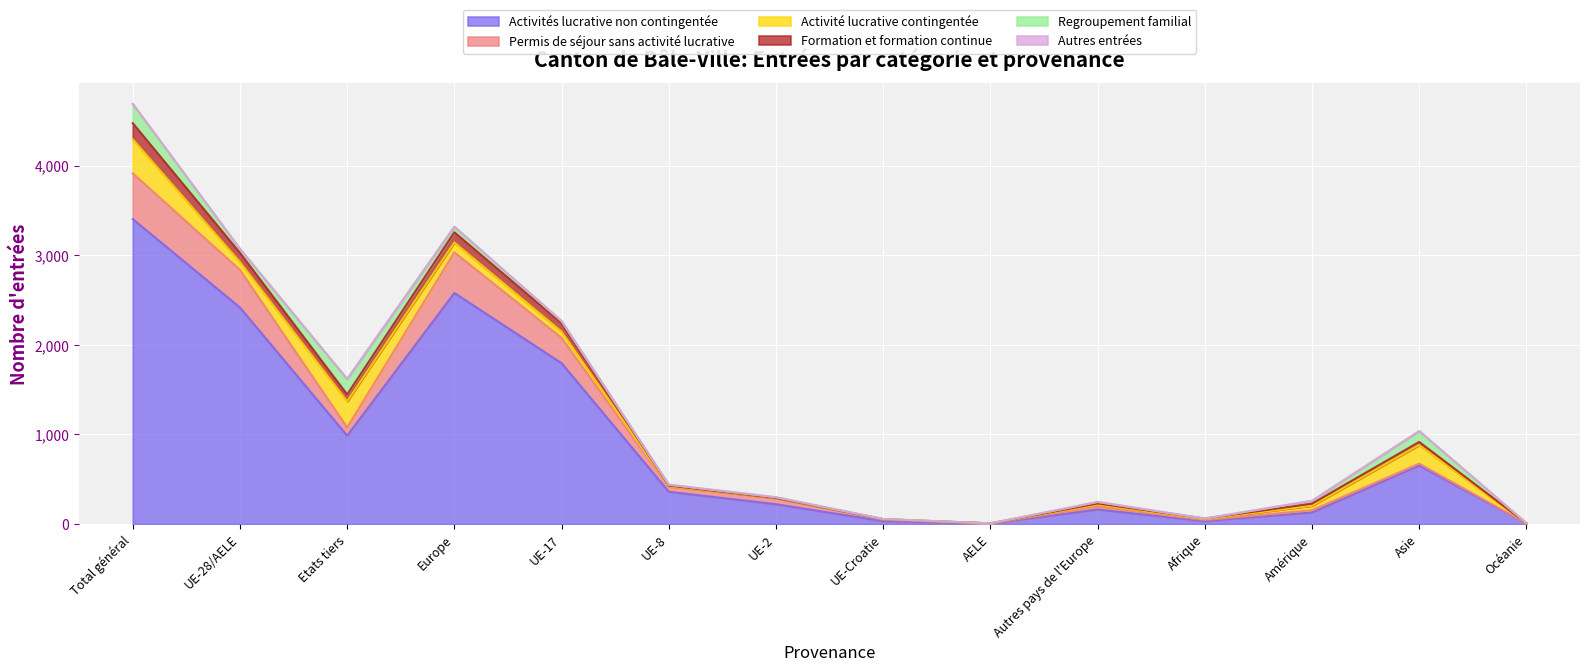

Is it true that Activités lucrative non contingentée equals 11 at Océanie?

False